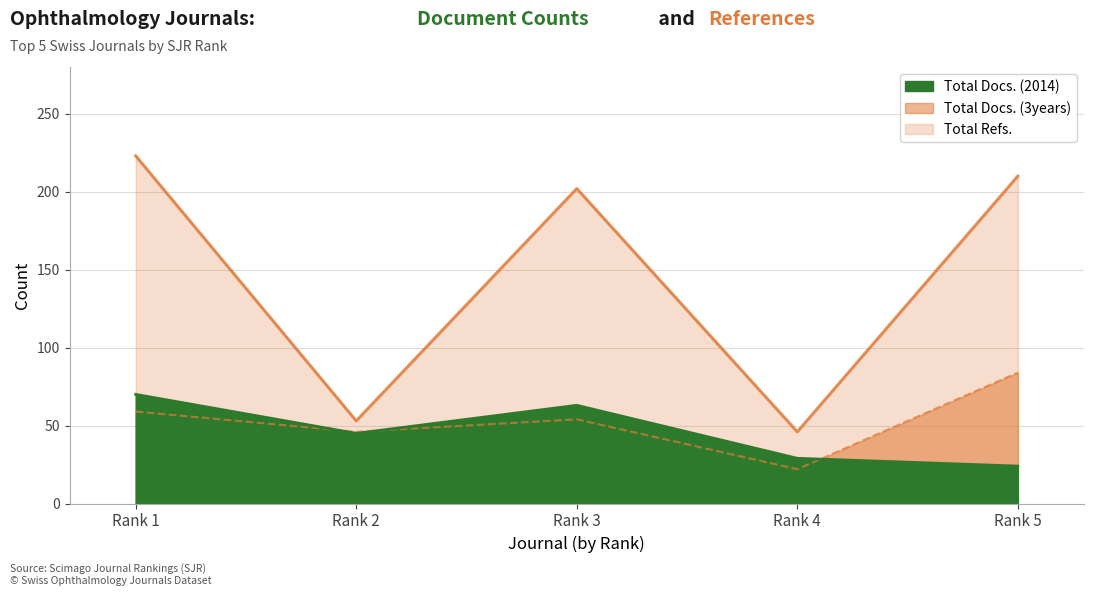

The Total Refs. series shows 76 at Rank 1. True or false?

False